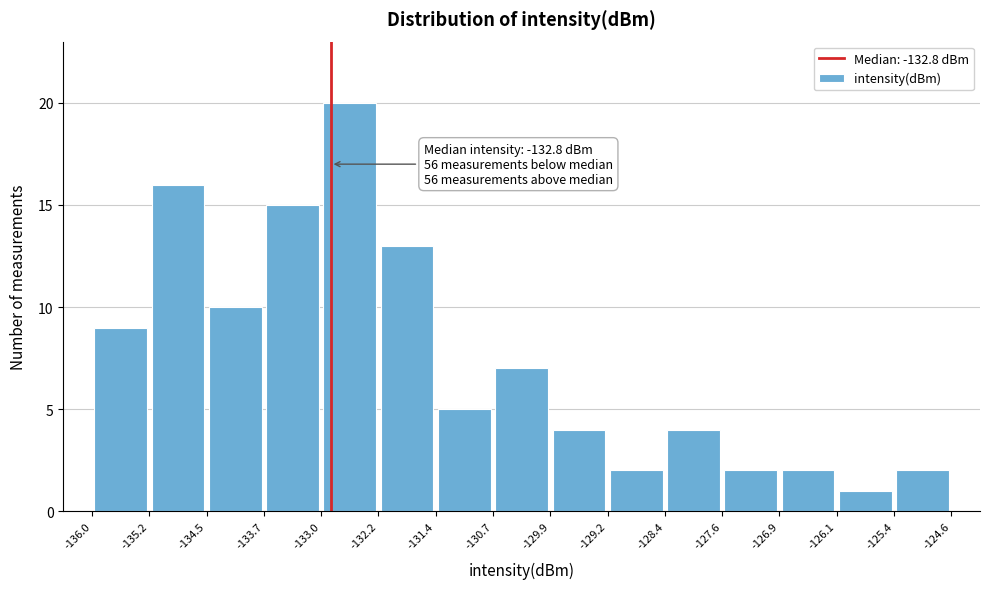

Which range on the x-axis has the tallest bar?

-133.0 to -132.2